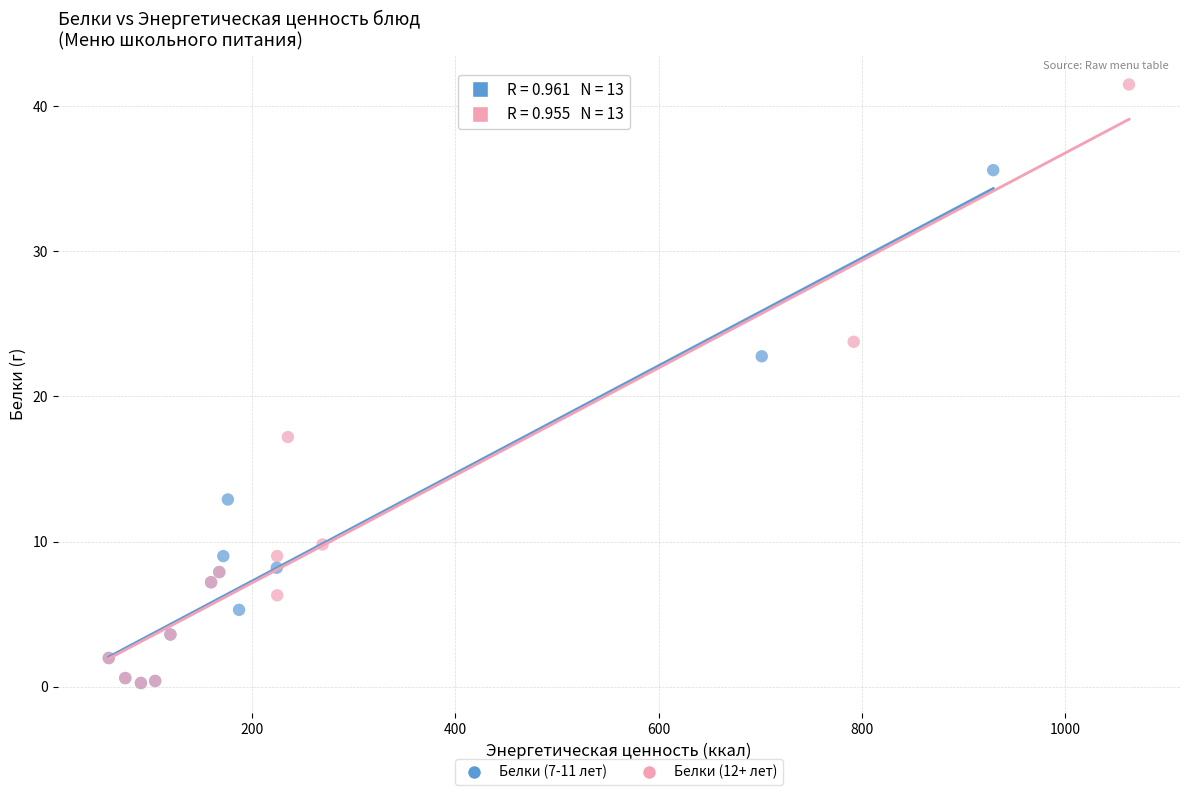

Which series has the widest spread of Y values?

Белки (12+ лет)